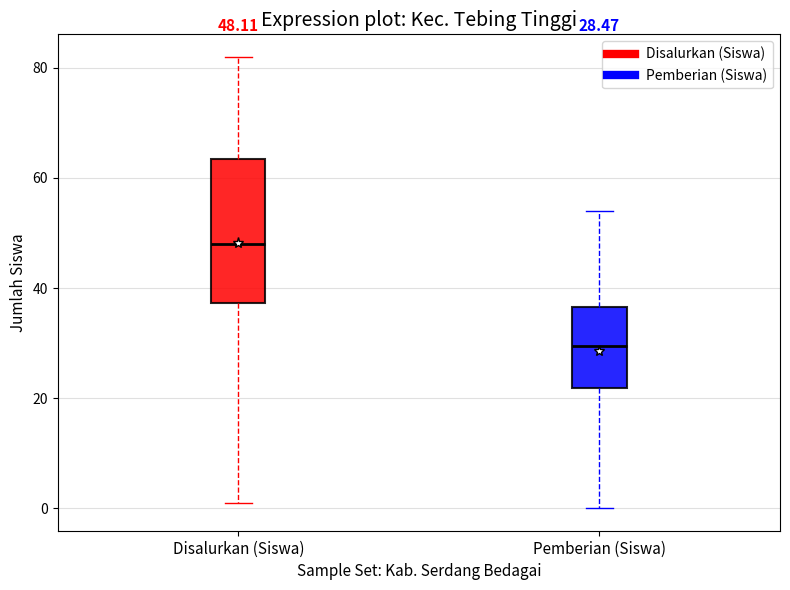

Comparing the boxes themselves (not the whiskers), which one is the tallest?

Disalurkan (Siswa)